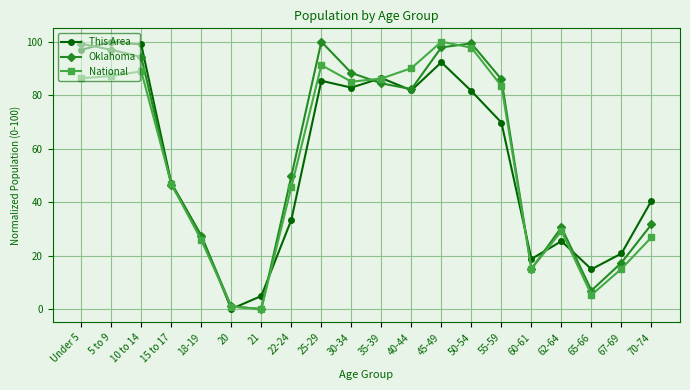

At how many categories does at least one series exceed 29?

14